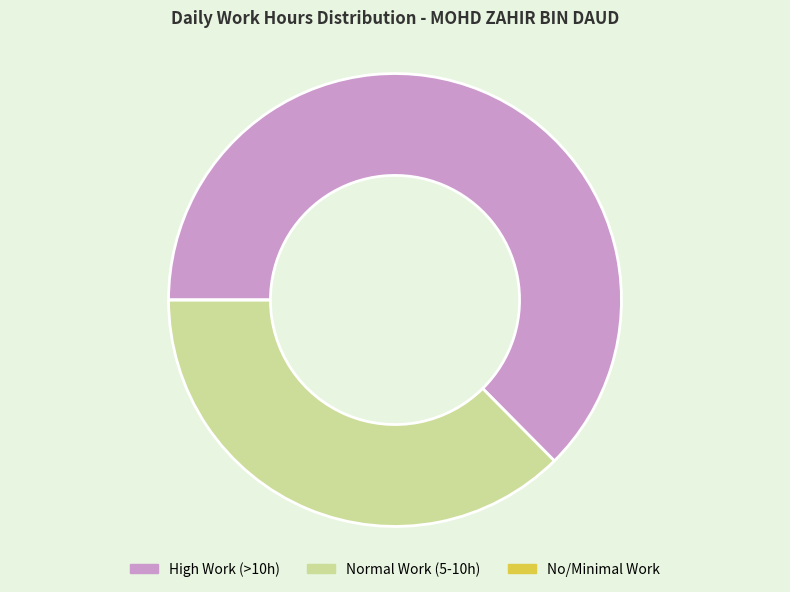

Which has a higher value, High Work (>10h) or Normal Work (5-10h)?

High Work (>10h)